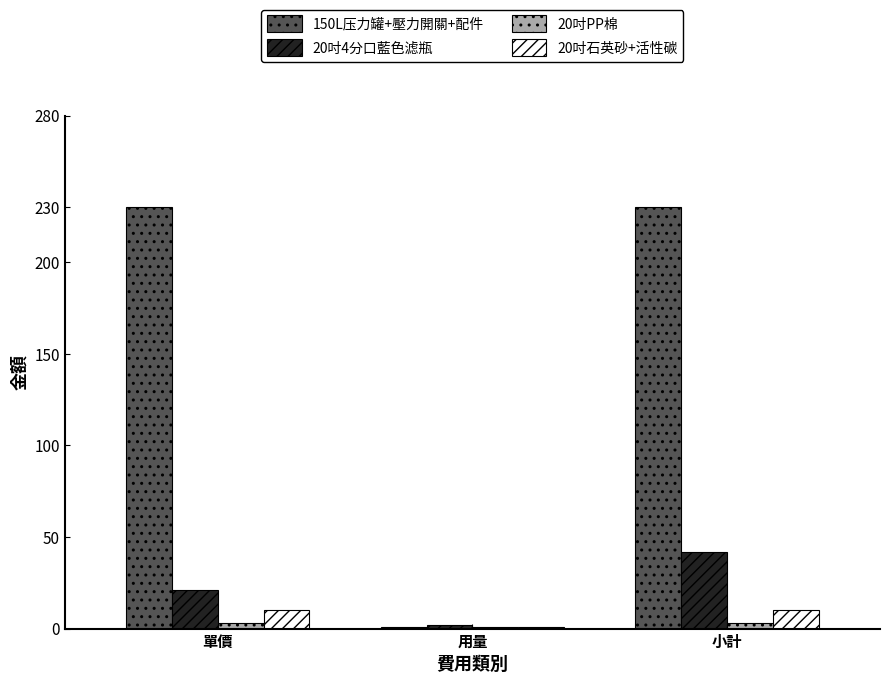

Count the 20吋石英砂+活性碳 values in the range 1 to 10.

3